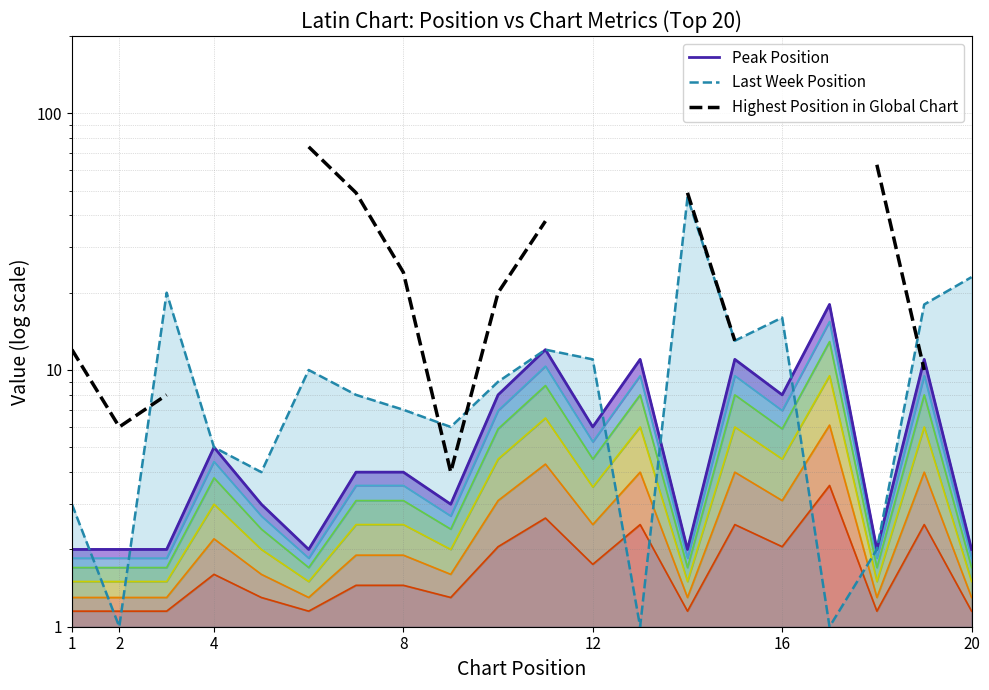

How many data points in Peak Position are above 4?

9